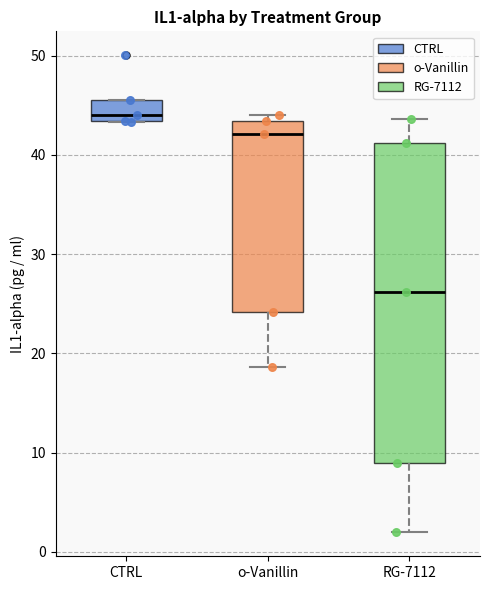

Which box is the tallest, from its lower edge to its upper edge?

RG-7112